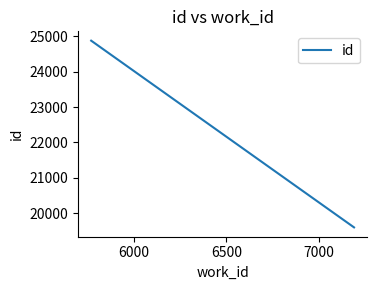

True or false: the data shows 6668 at 5500.

False